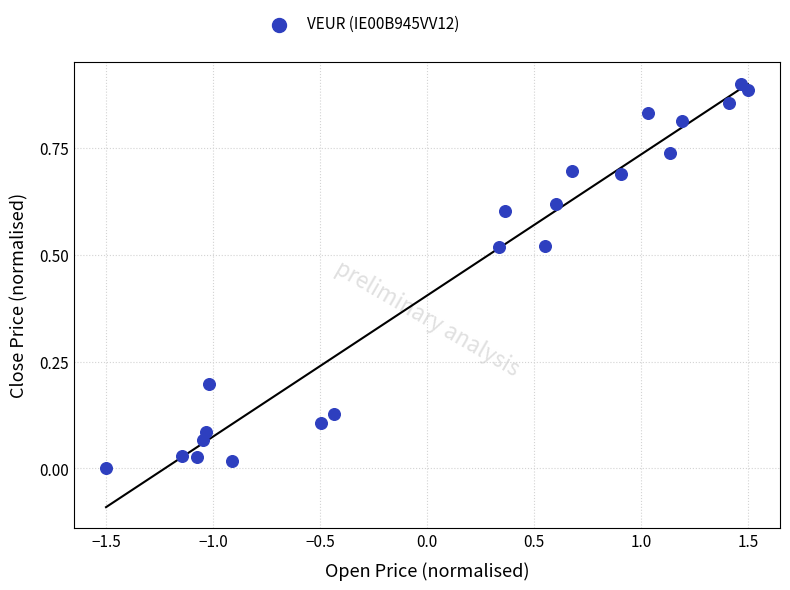

What is the range of X values (max minus min)?

3.0